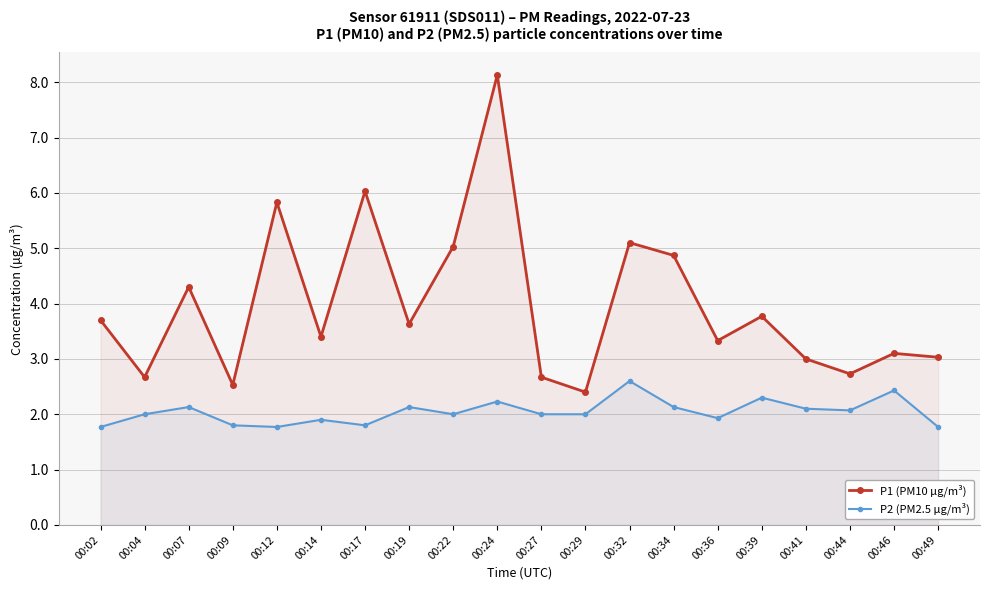

What is the difference between the second highest and minimum values in the P1 (PM10 µg/m³) series?

3.6